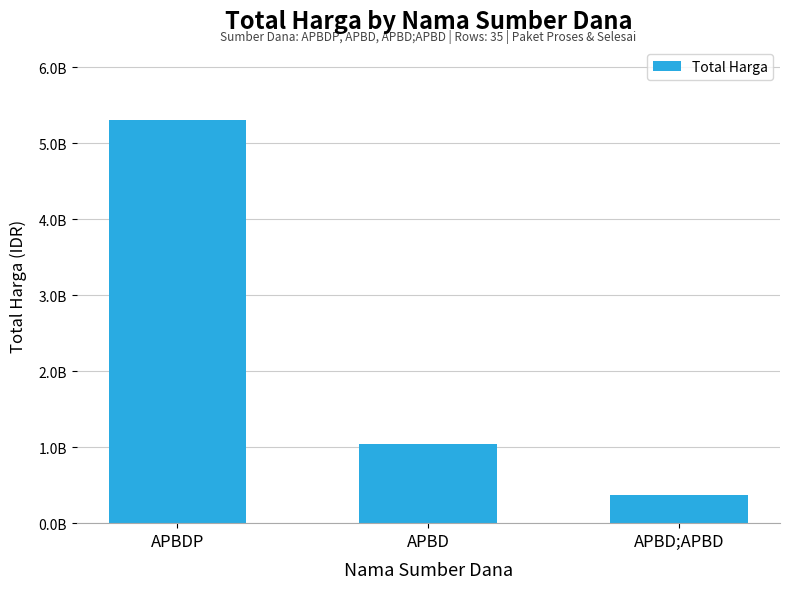

List the labels in order of value, smallest first.

APBD;APBD, APBD, APBDP